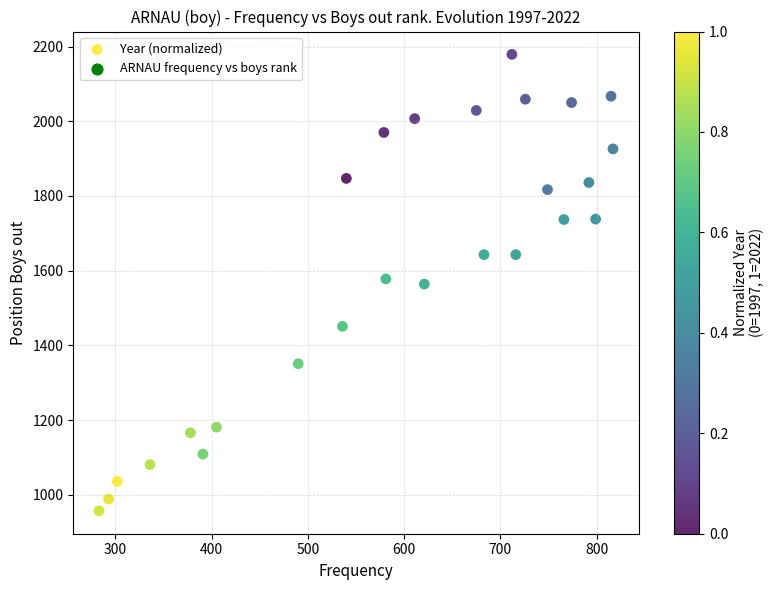

What is the range of Y values (max minus min)?

1222